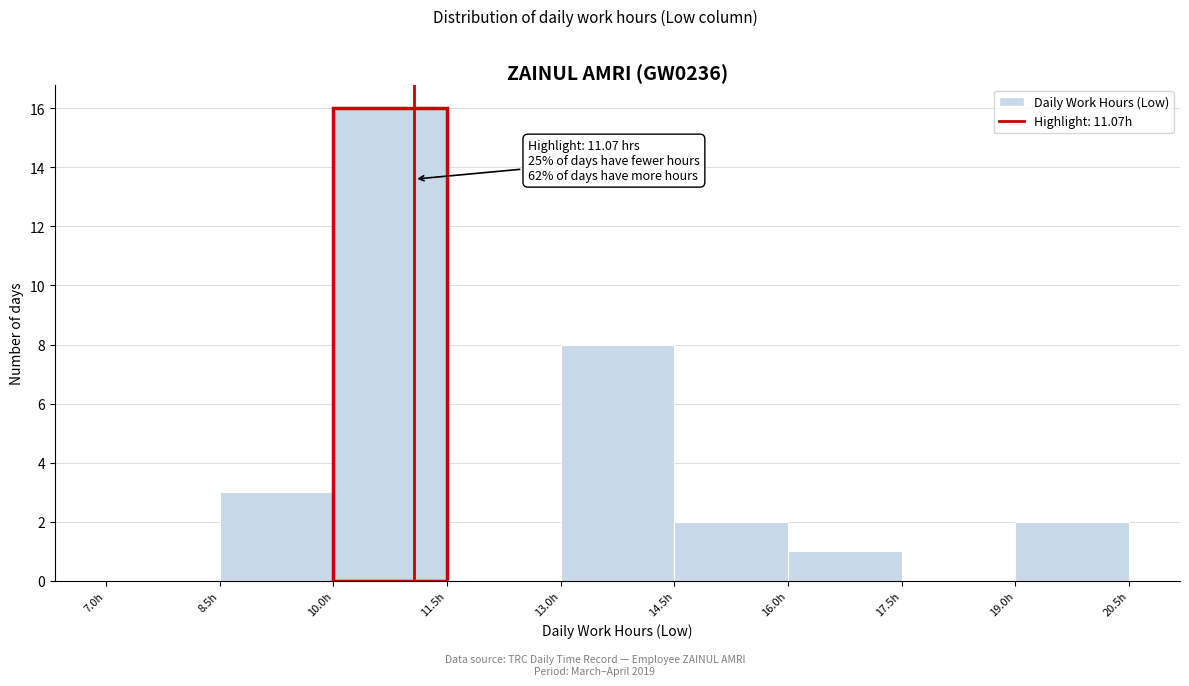

Which range on the x-axis has the tallest bar?

10.0 to 11.5